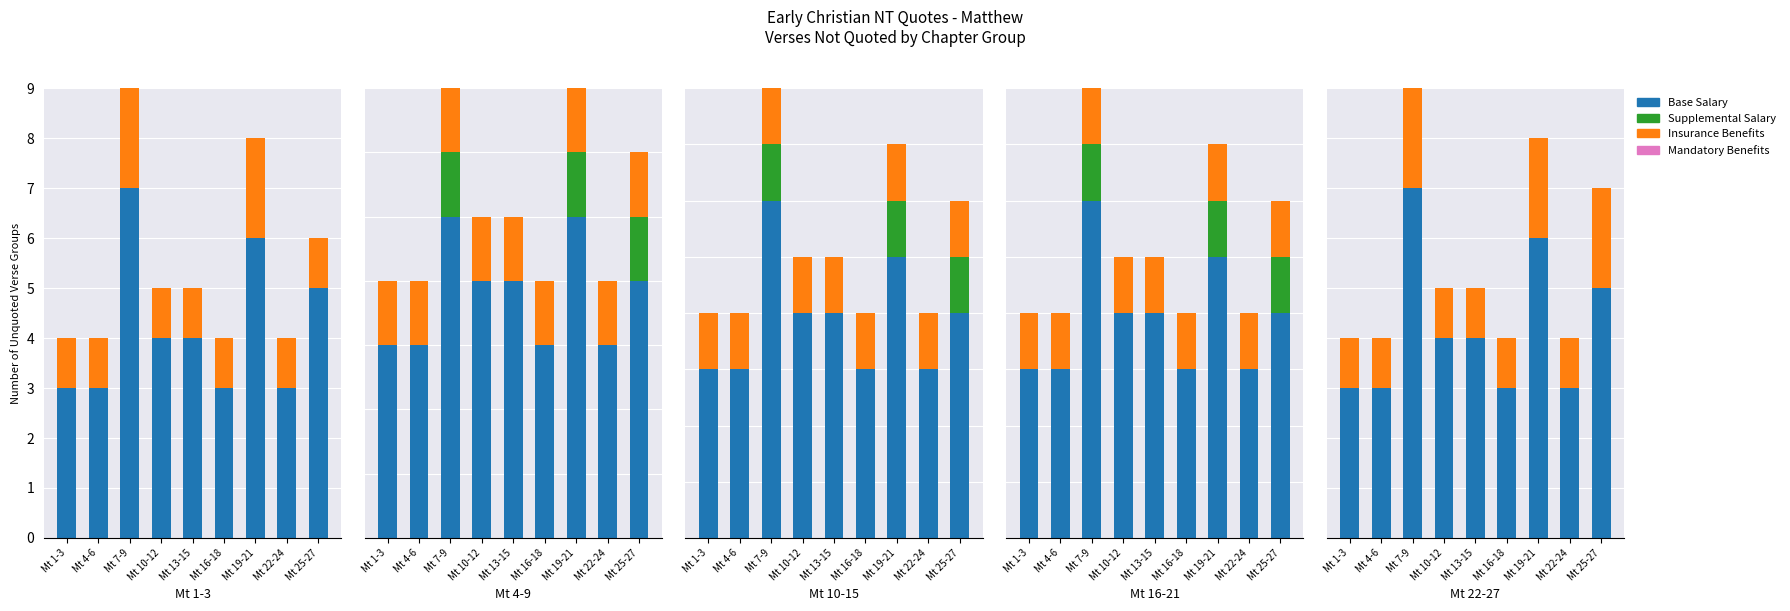

What is the value of the Base Salary bar at the 7th from the left?

6